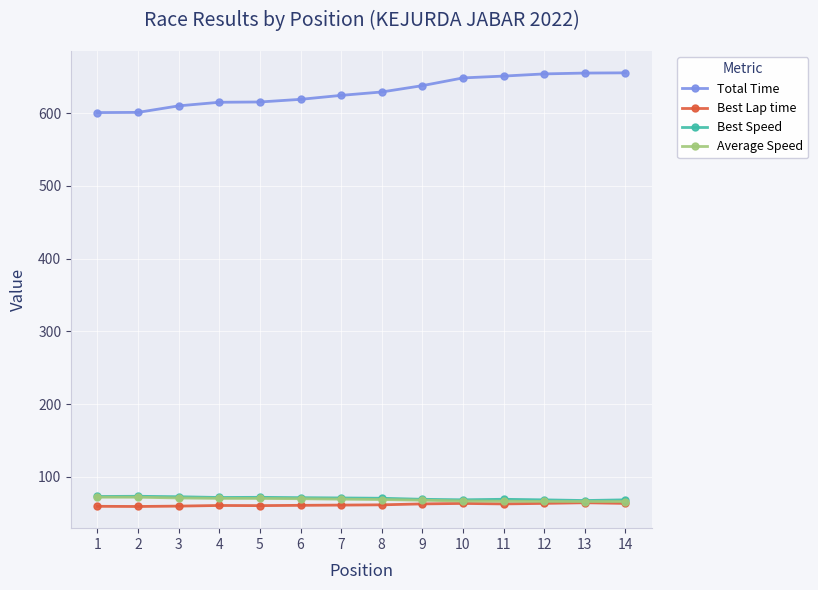

The value of Average Speed at 1 is 127.5. True or false?

False